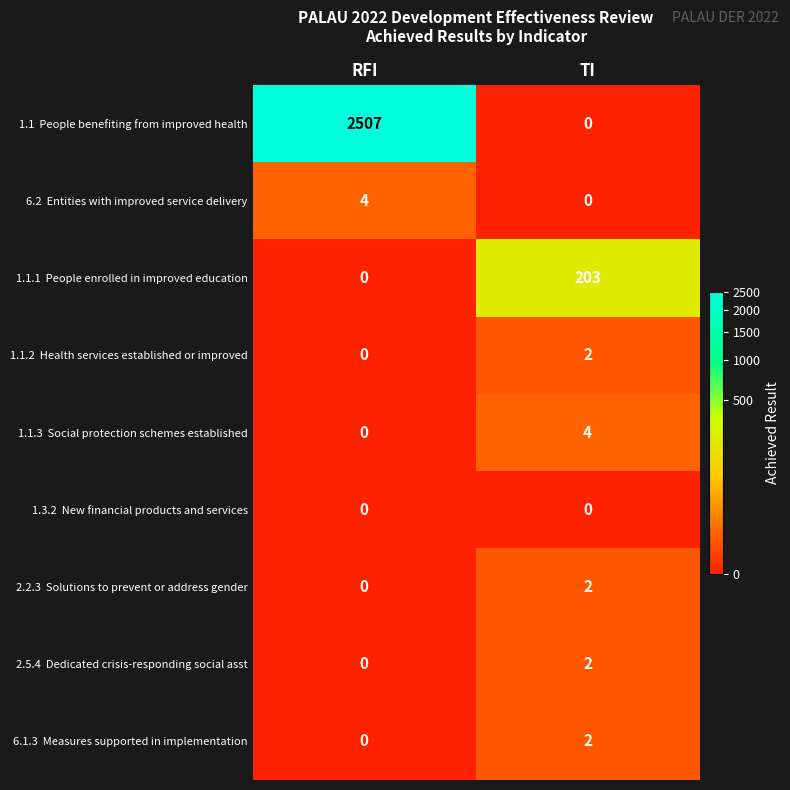

What is the greatest value displayed?

2507